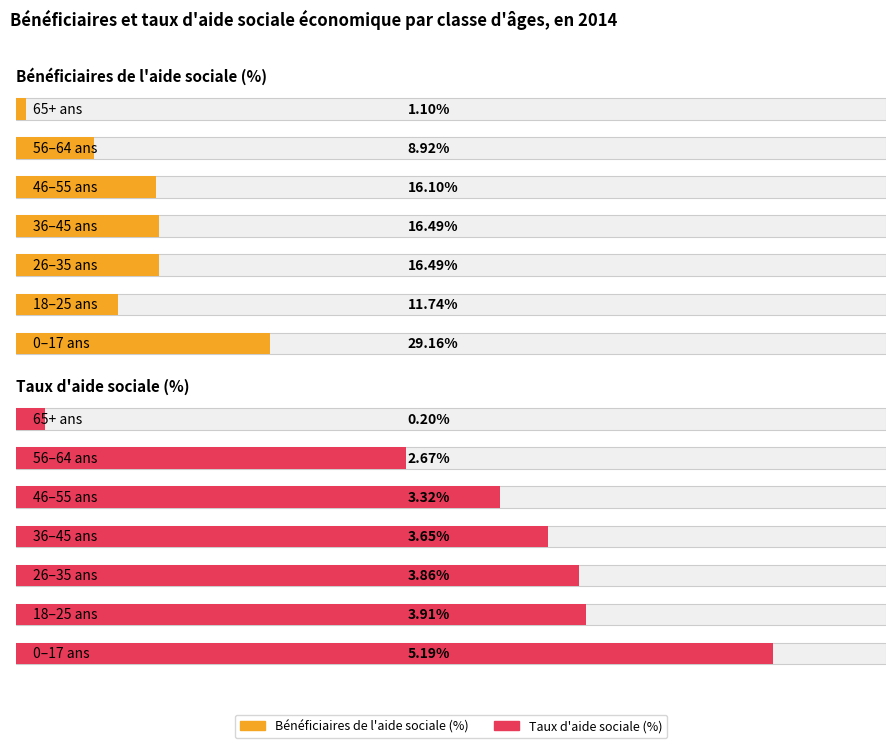

The Taux d'aide sociale (%) series shows 1.6 at 4. True or false?

False